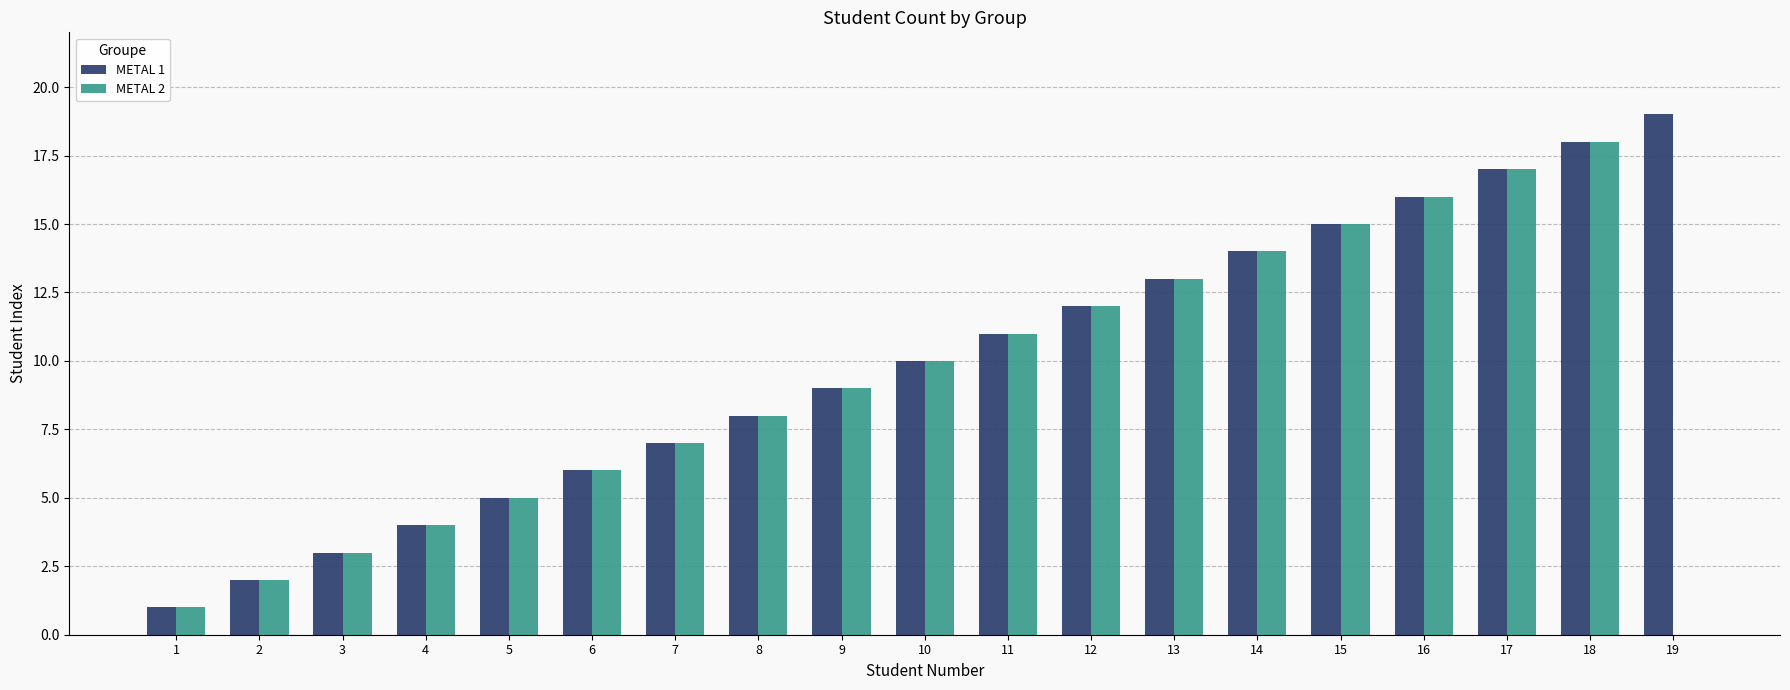

True or false: METAL 2 has a value of 5 at 16.

False